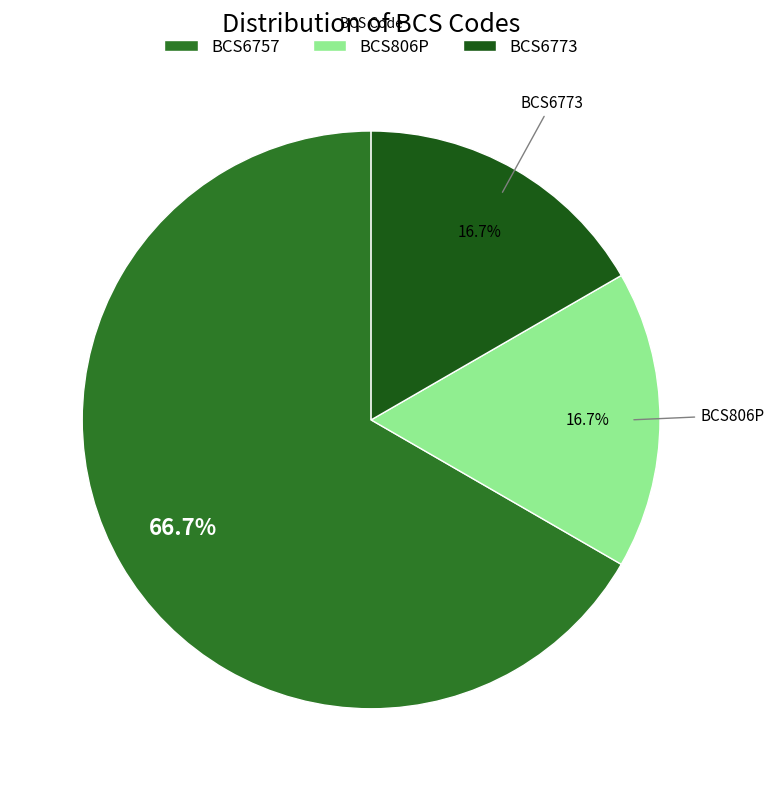

To the nearest percent, what is the combined percentage of BCS6757 and BCS6773?

83%